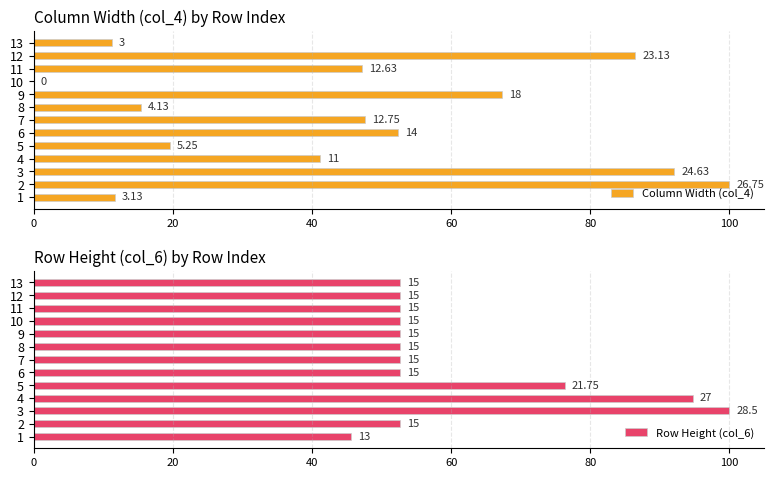

Which series has the largest range (max minus min)?

Column Width (col_4)